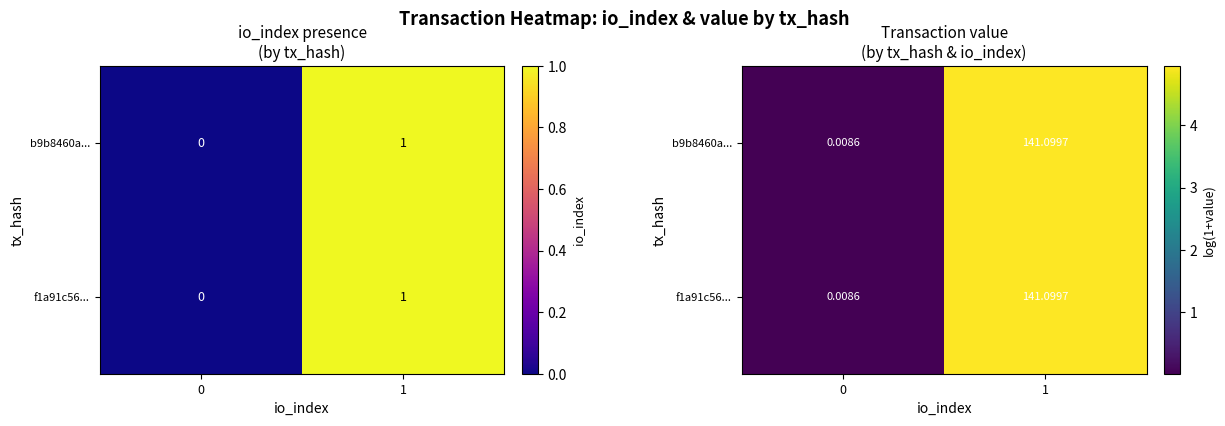

How many values in the b9b8460a... series exceed 4?

1